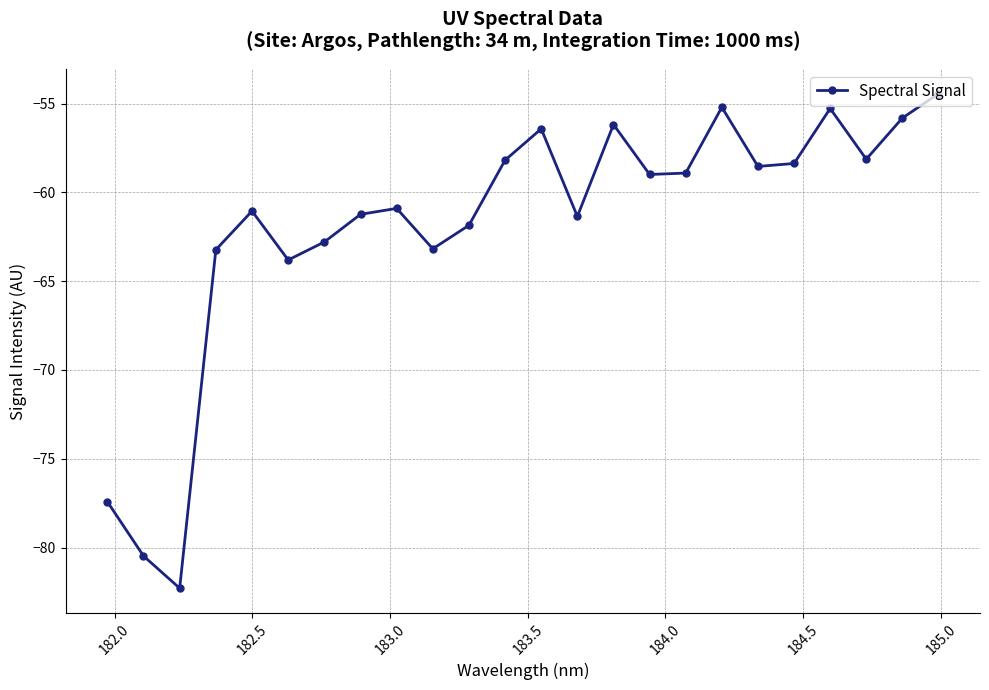

How many points are lower than both their immediate neighbors (excluding endpoints)?

7